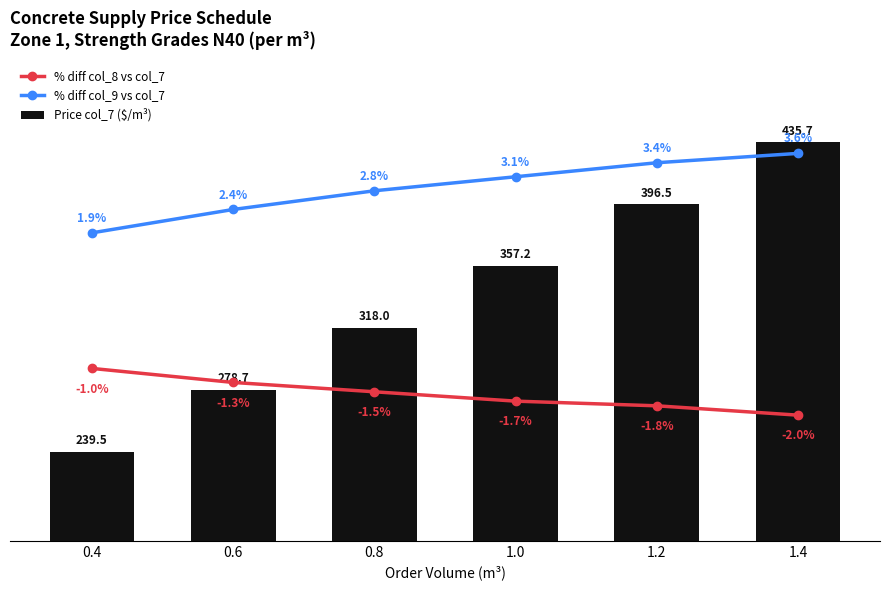

What is the highest value of the % diff col_8 vs col_7 series?

292.5